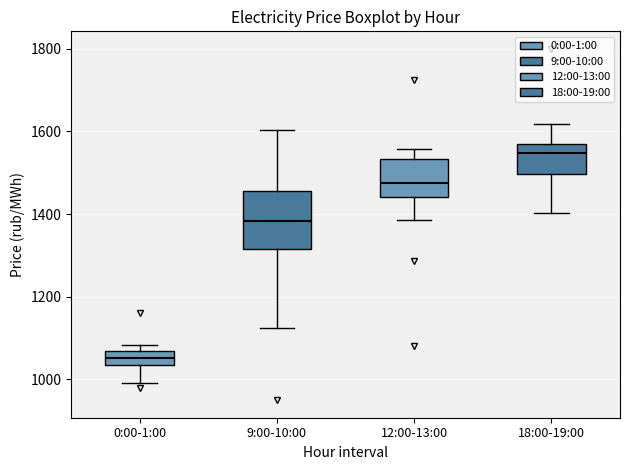

Reading left to right, read every box against the y-axis: the position of its median line, the range the box covers, and the ends of its whiskers. The values are not printed on the chart, so give them approximately, as read against the axis.

0:00-1:00: median 1060 (inside the box), box 1040 to 1060, whiskers 1000 to 1080
9:00-10:00: median 1380, box 1320 to 1460, whiskers 1120 to 1600
12:00-13:00: median 1480, box 1440 to 1540, whiskers 1380 to 1560
18:00-19:00: median 1540, box 1500 to 1560, whiskers 1400 to 1620